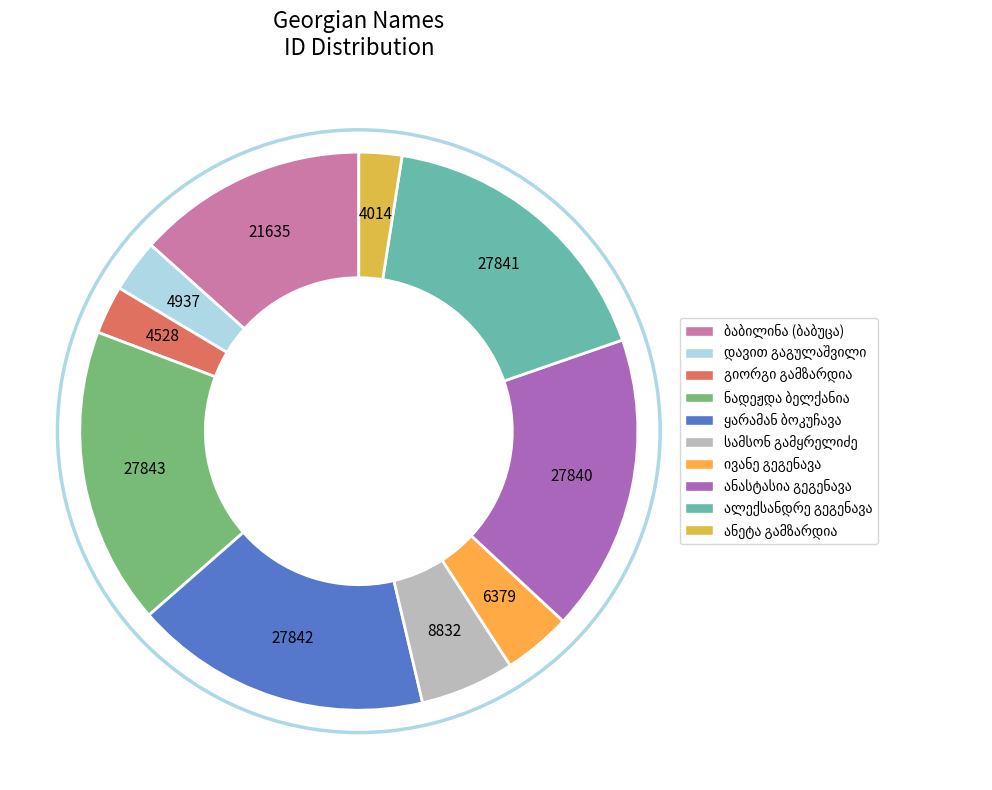

True or false: დავით გაგულაშვილი accounts for 1% of the total.

False